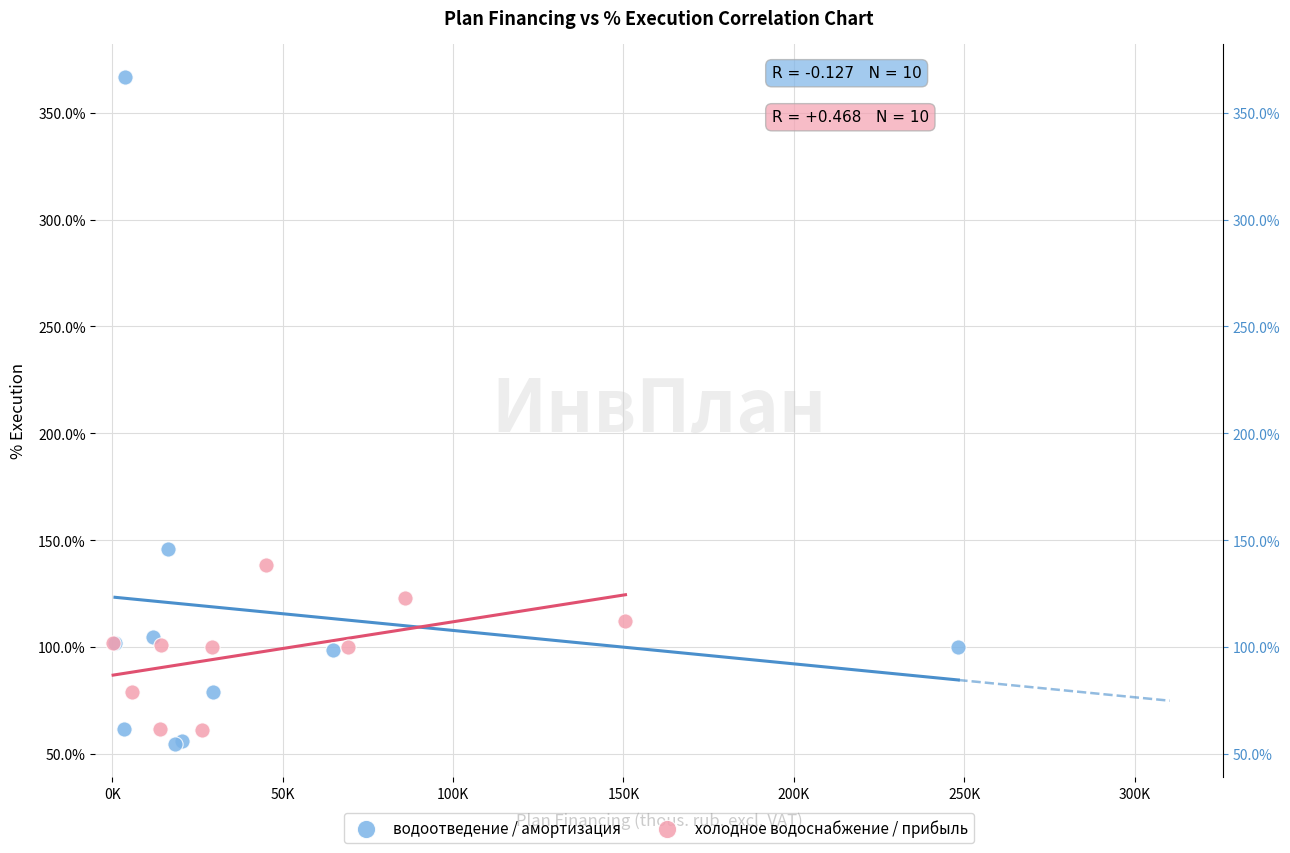

What are all the series names shown in the legend?

водоотведение / амортизация, холодное водоснабжение / прибыль